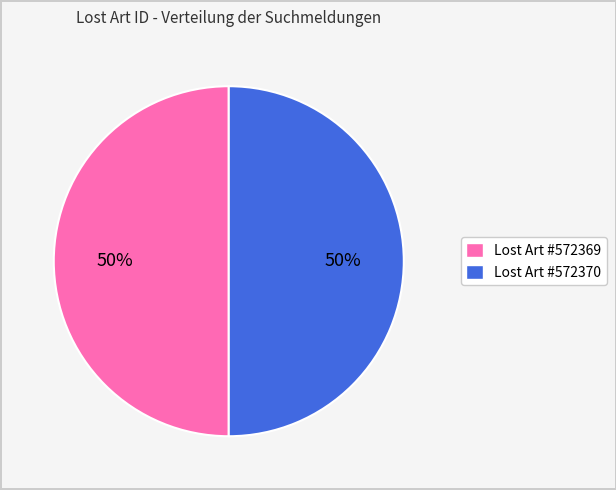

To the nearest percent, what is the average slice percentage?

50%